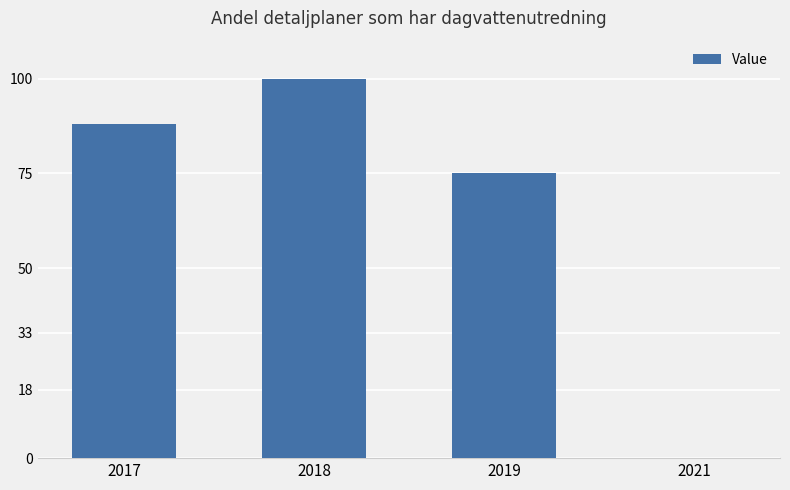

What is the maximum value shown in the chart?

100